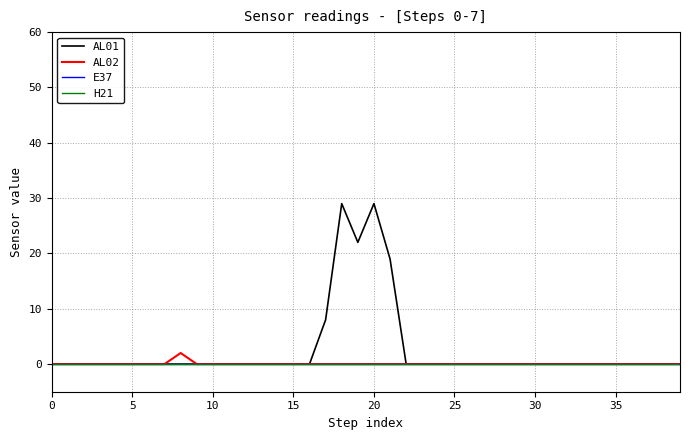

Does the chart display data point markers on the line(s)?

No